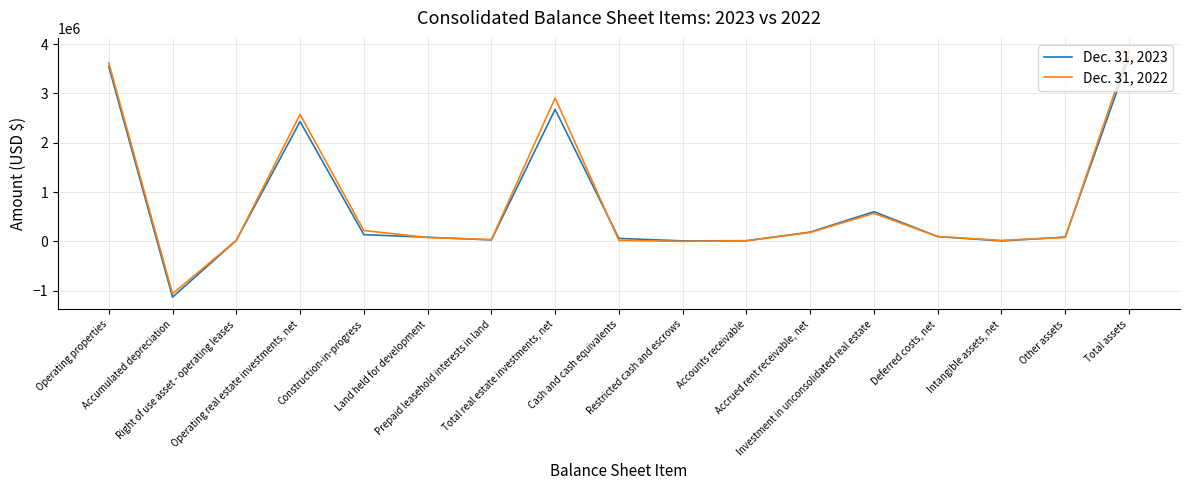

What is the total value across all series at Land held for development?

159009